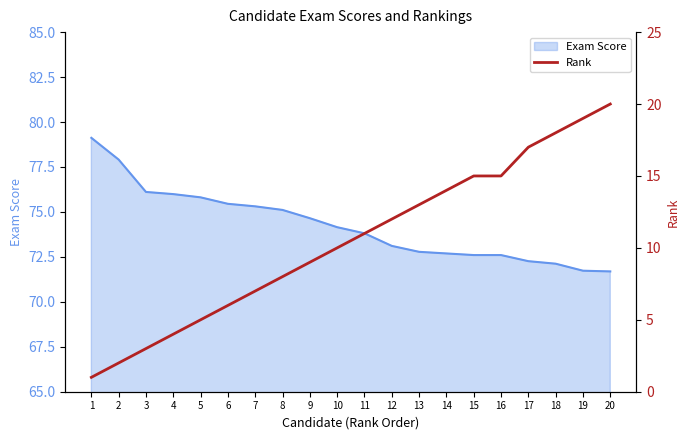

True or false: the data shows 2 at 3.

False